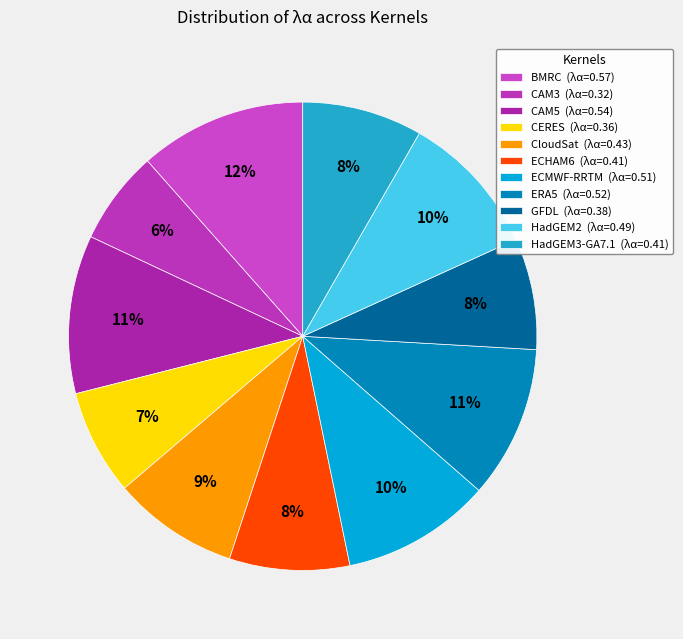

Is it true that ECMWF-RRTM is 18% of the pie?

False